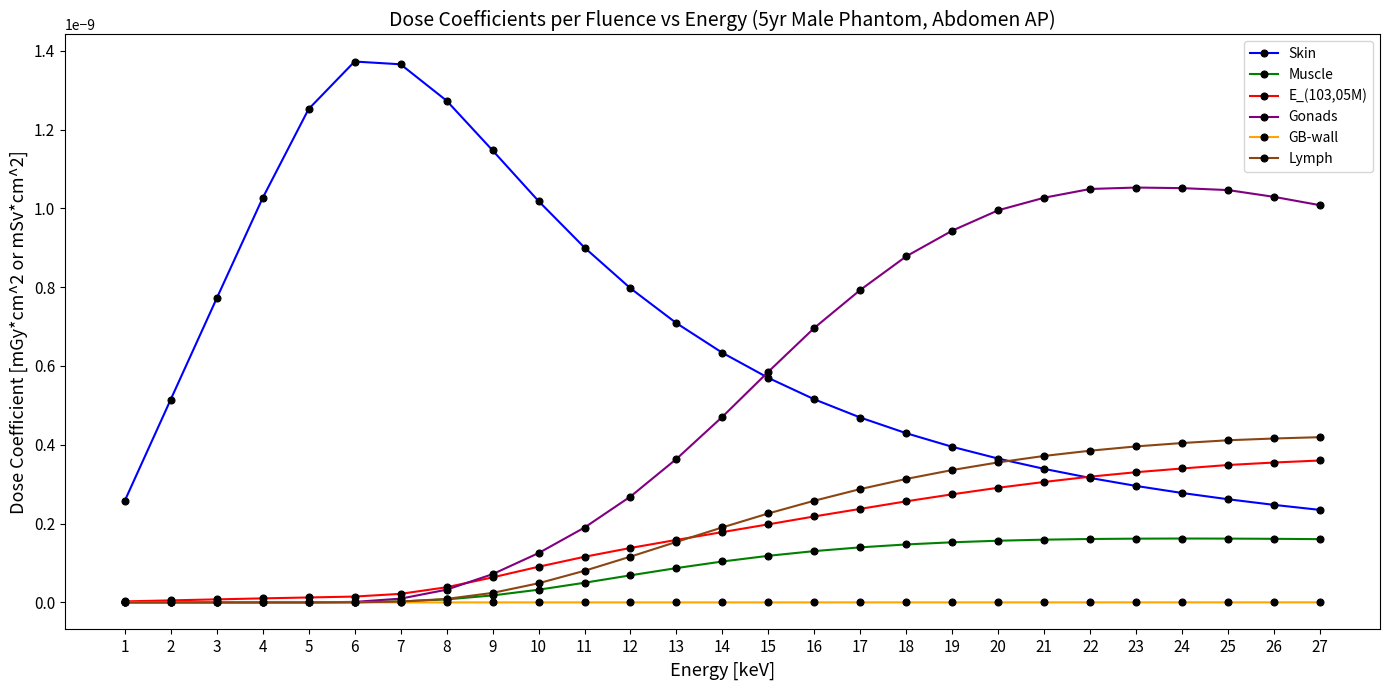

At which category does the chart reach its minimum across all series?

1